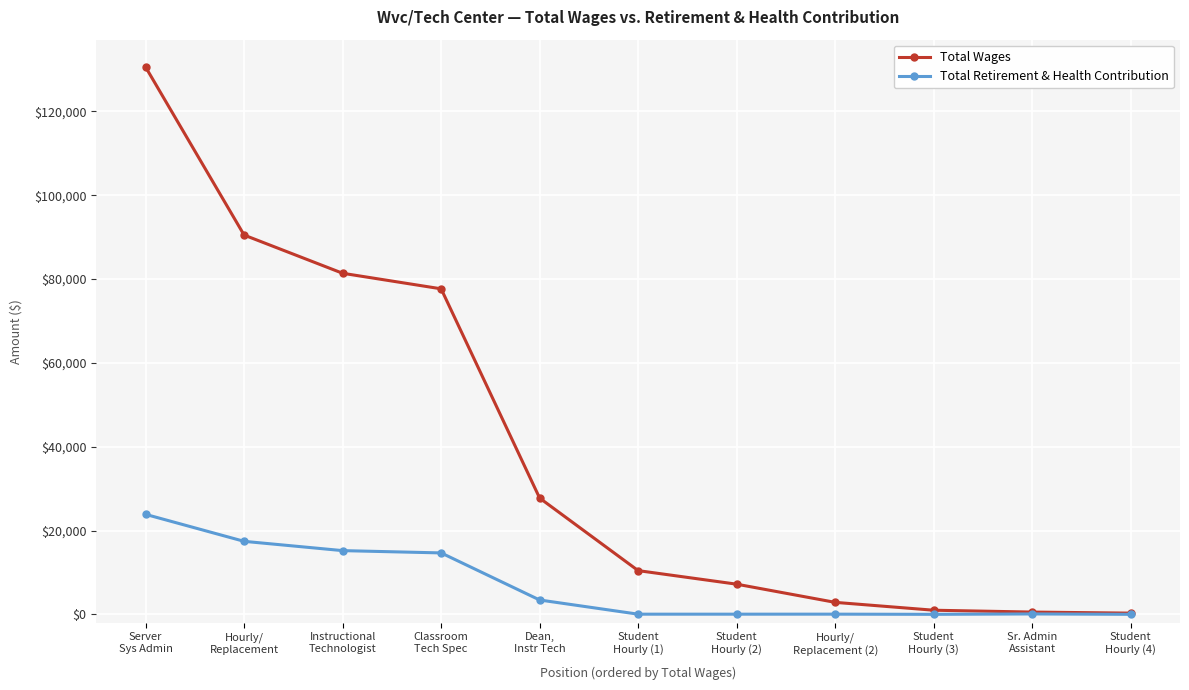

Does the chart display data point markers on the line(s)?

Yes